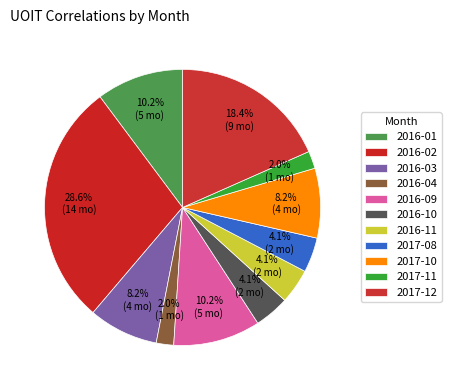

Which has a higher value, 2017-12 or 2016-11?

2017-12